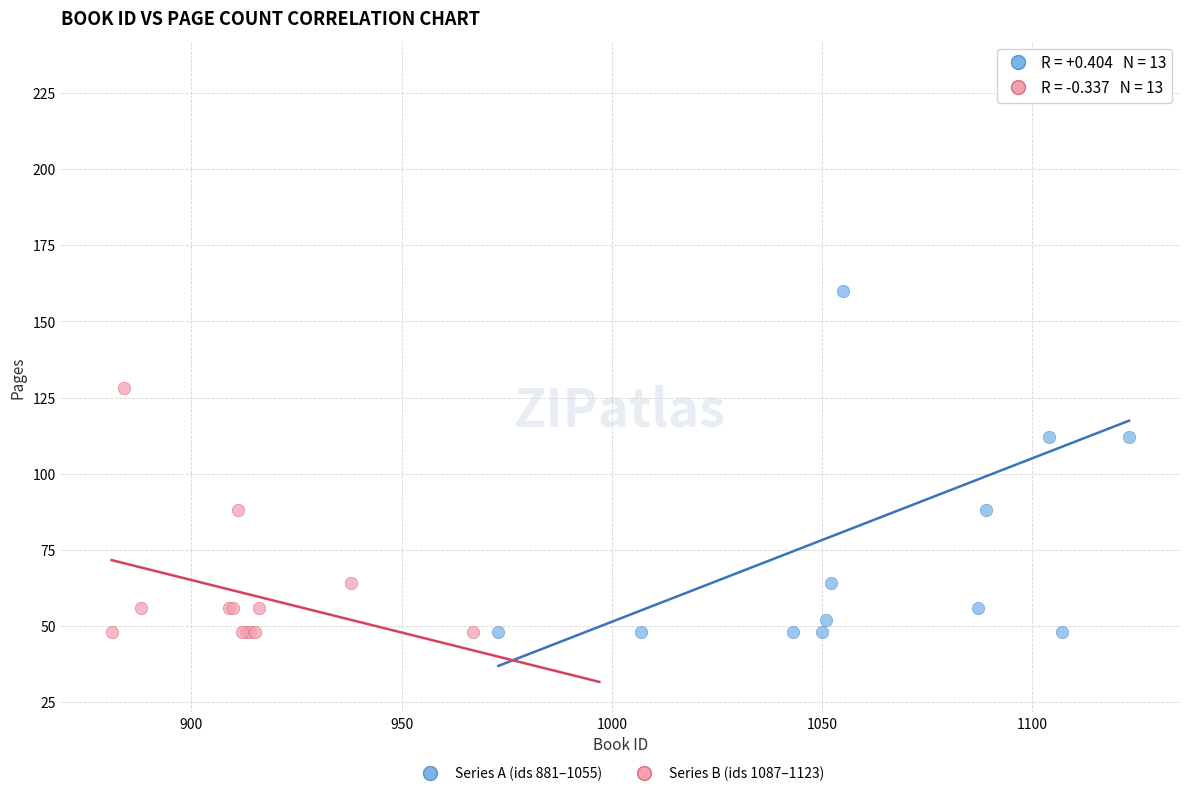

Which series has the widest spread of Y values?

Series A (ids 881–1055)